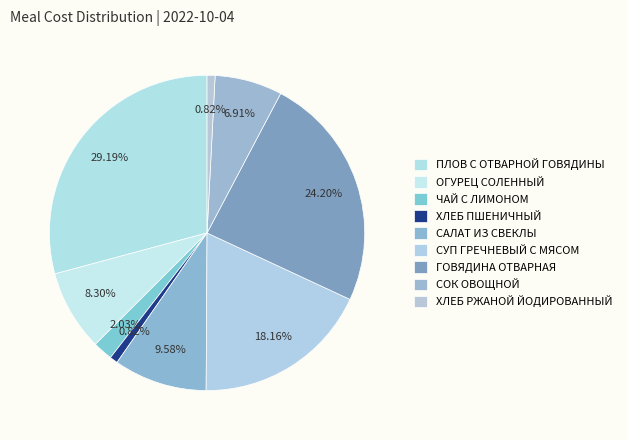

Is there a majority slice in this chart?

No